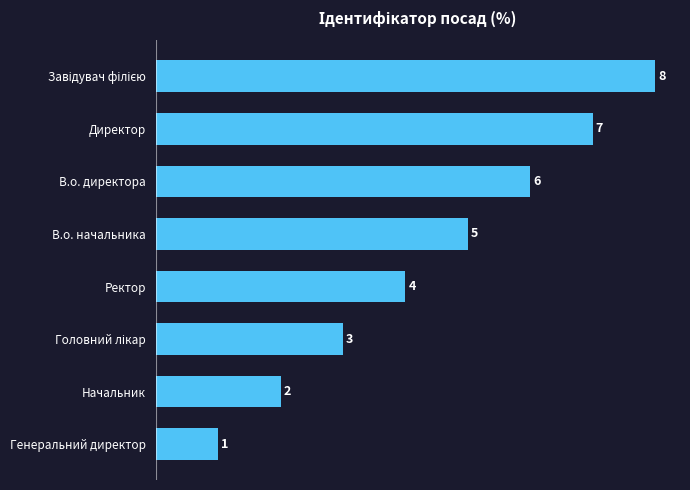

How many values are between 3 and 7?

5